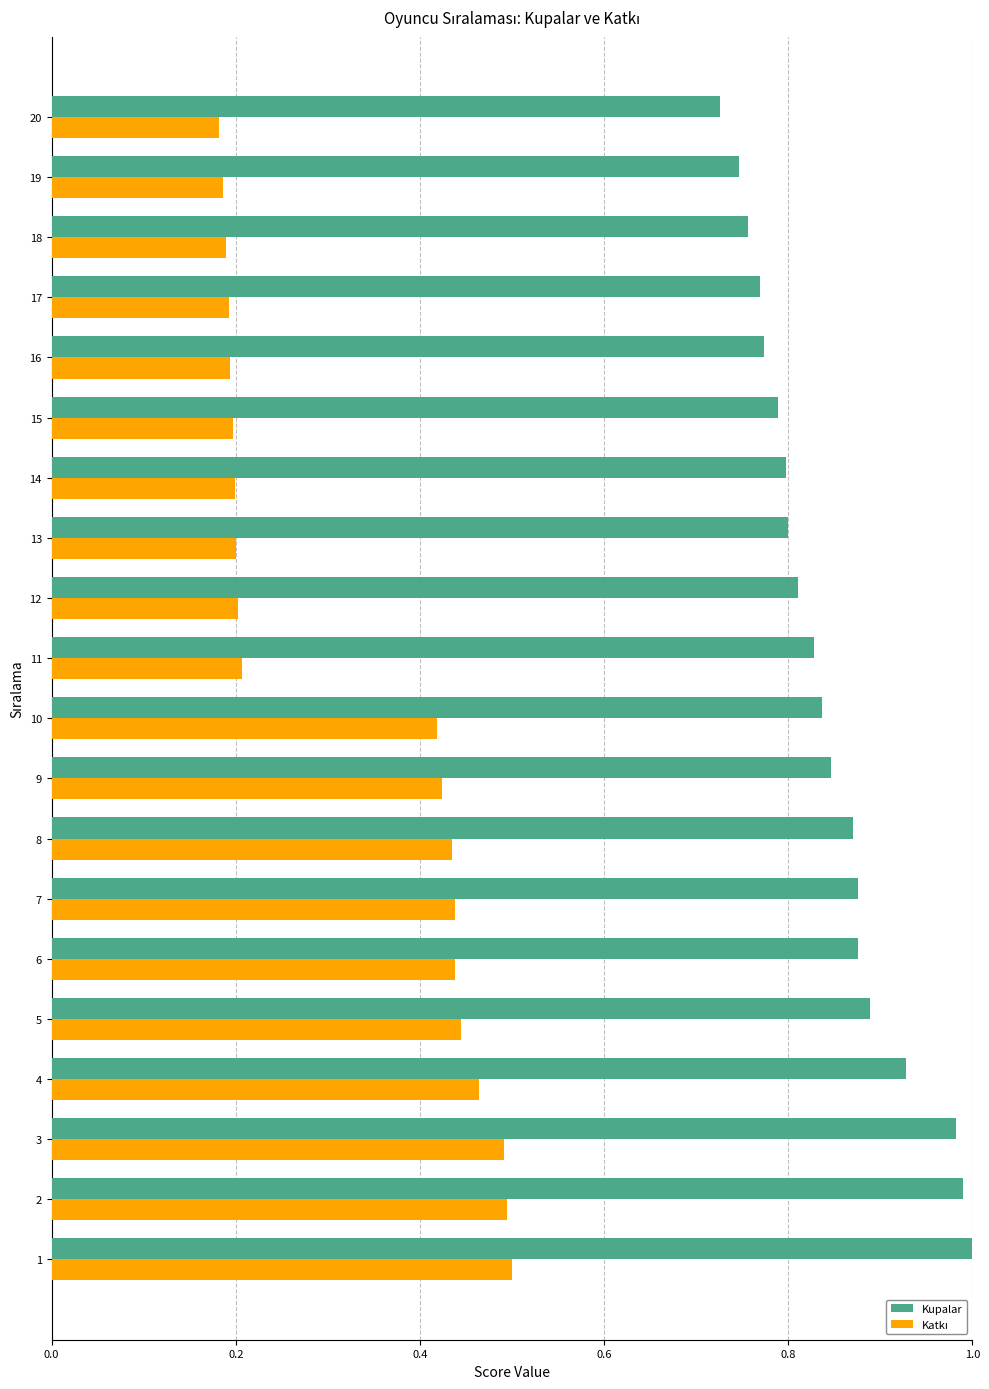

What is the sum of all Kupalar values?

16.9